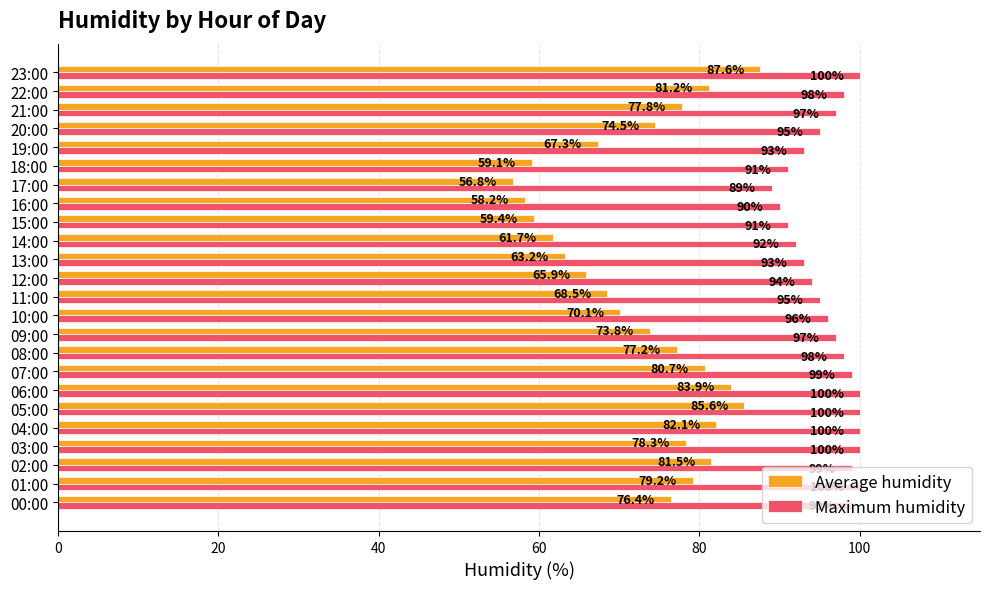

Count the number of data series in this chart.

2